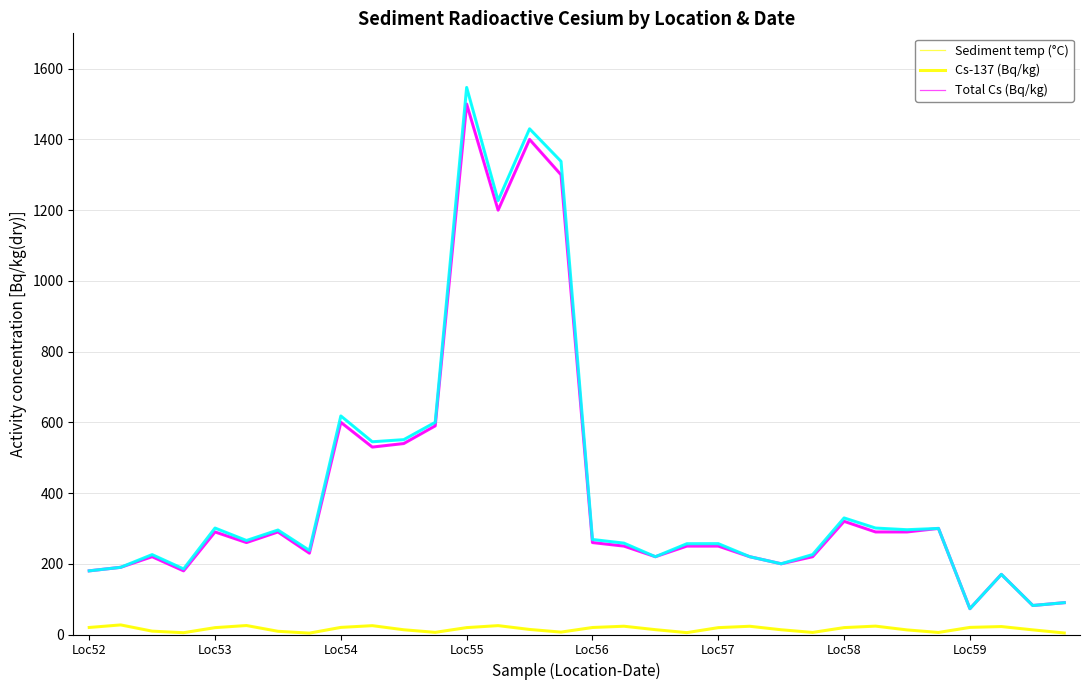

True or false: Cs-137 (Bq/kg) and Sediment temp (°C) cross at least once.

False